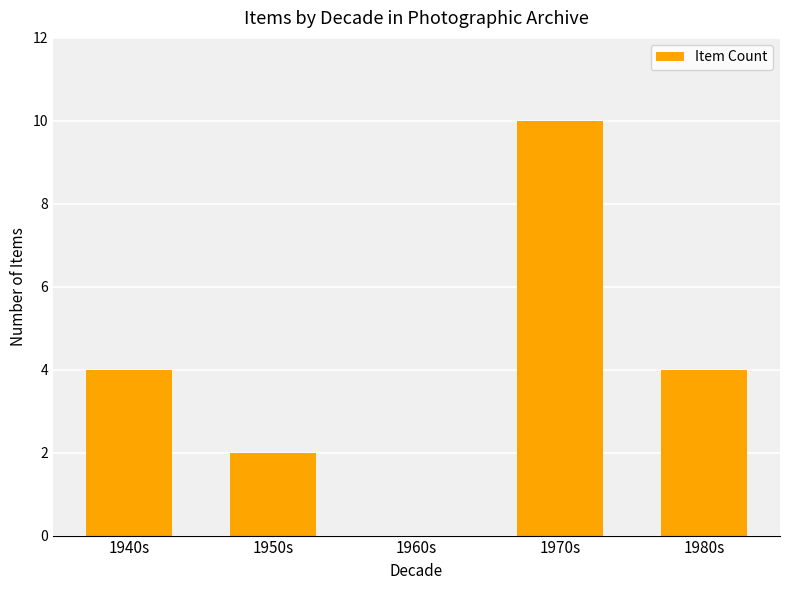

What is the sum of all values?

20